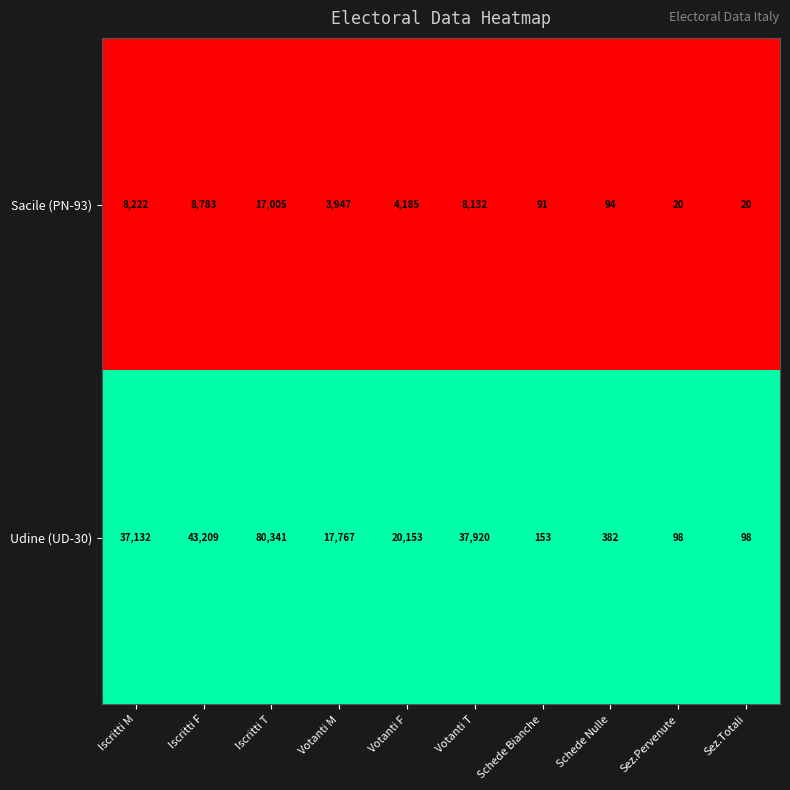

How many distinct data groups are displayed?

2